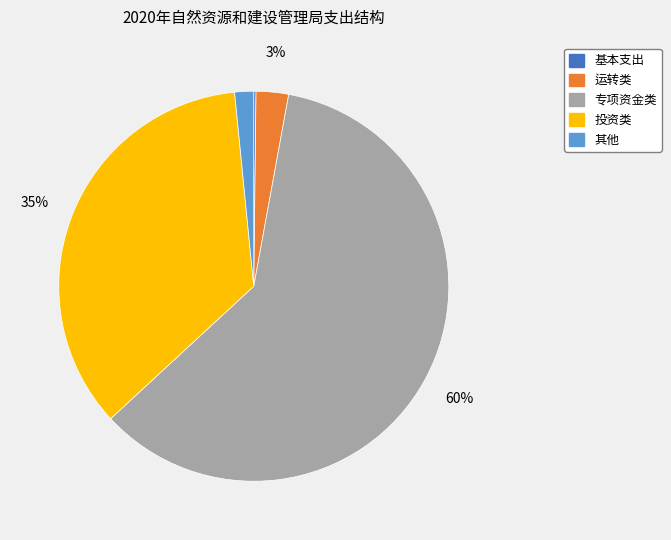

Do 投资类 and 运转类 together represent more than half of the pie?

No